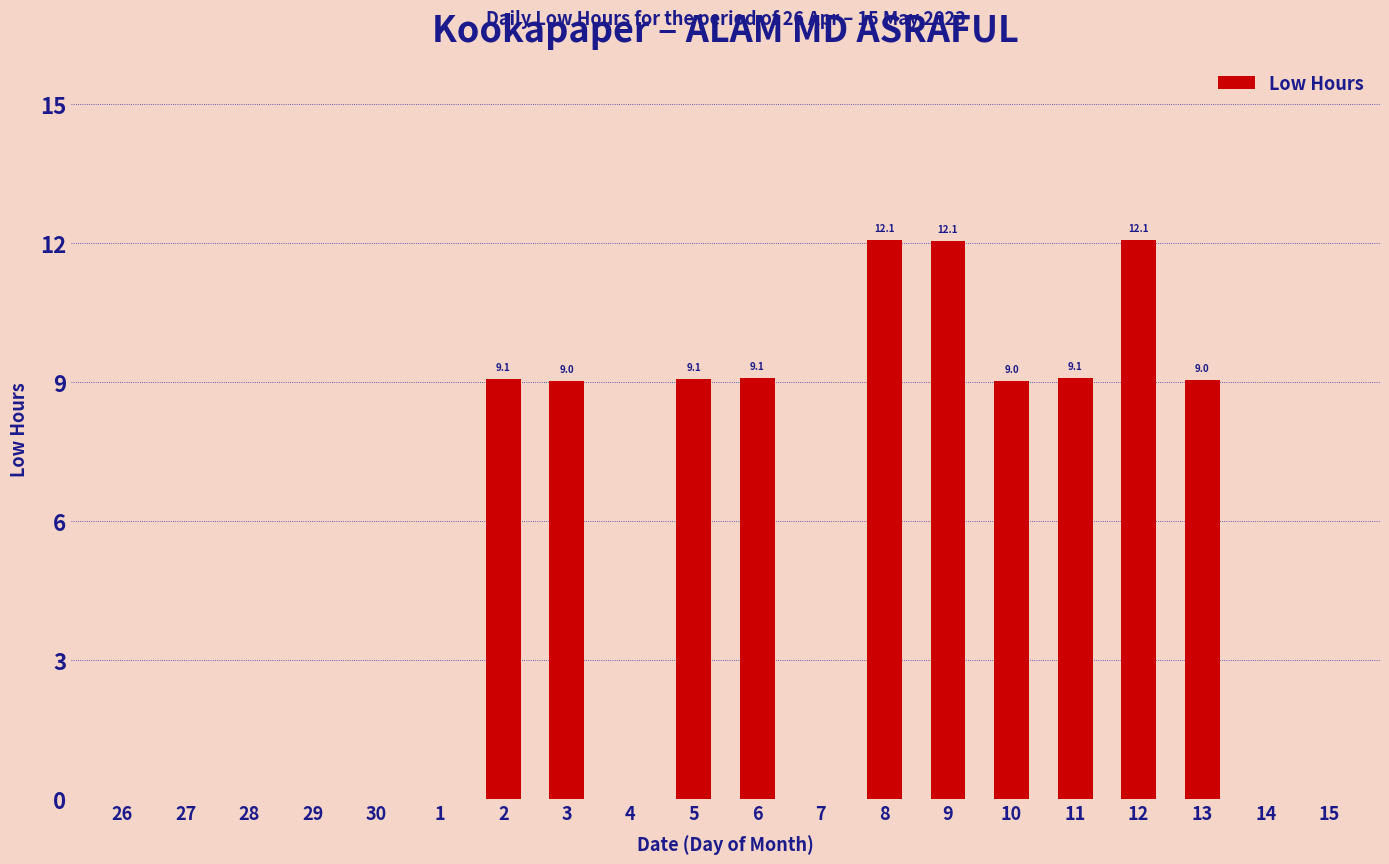

The value at 12 is 5.0. True or false?

False